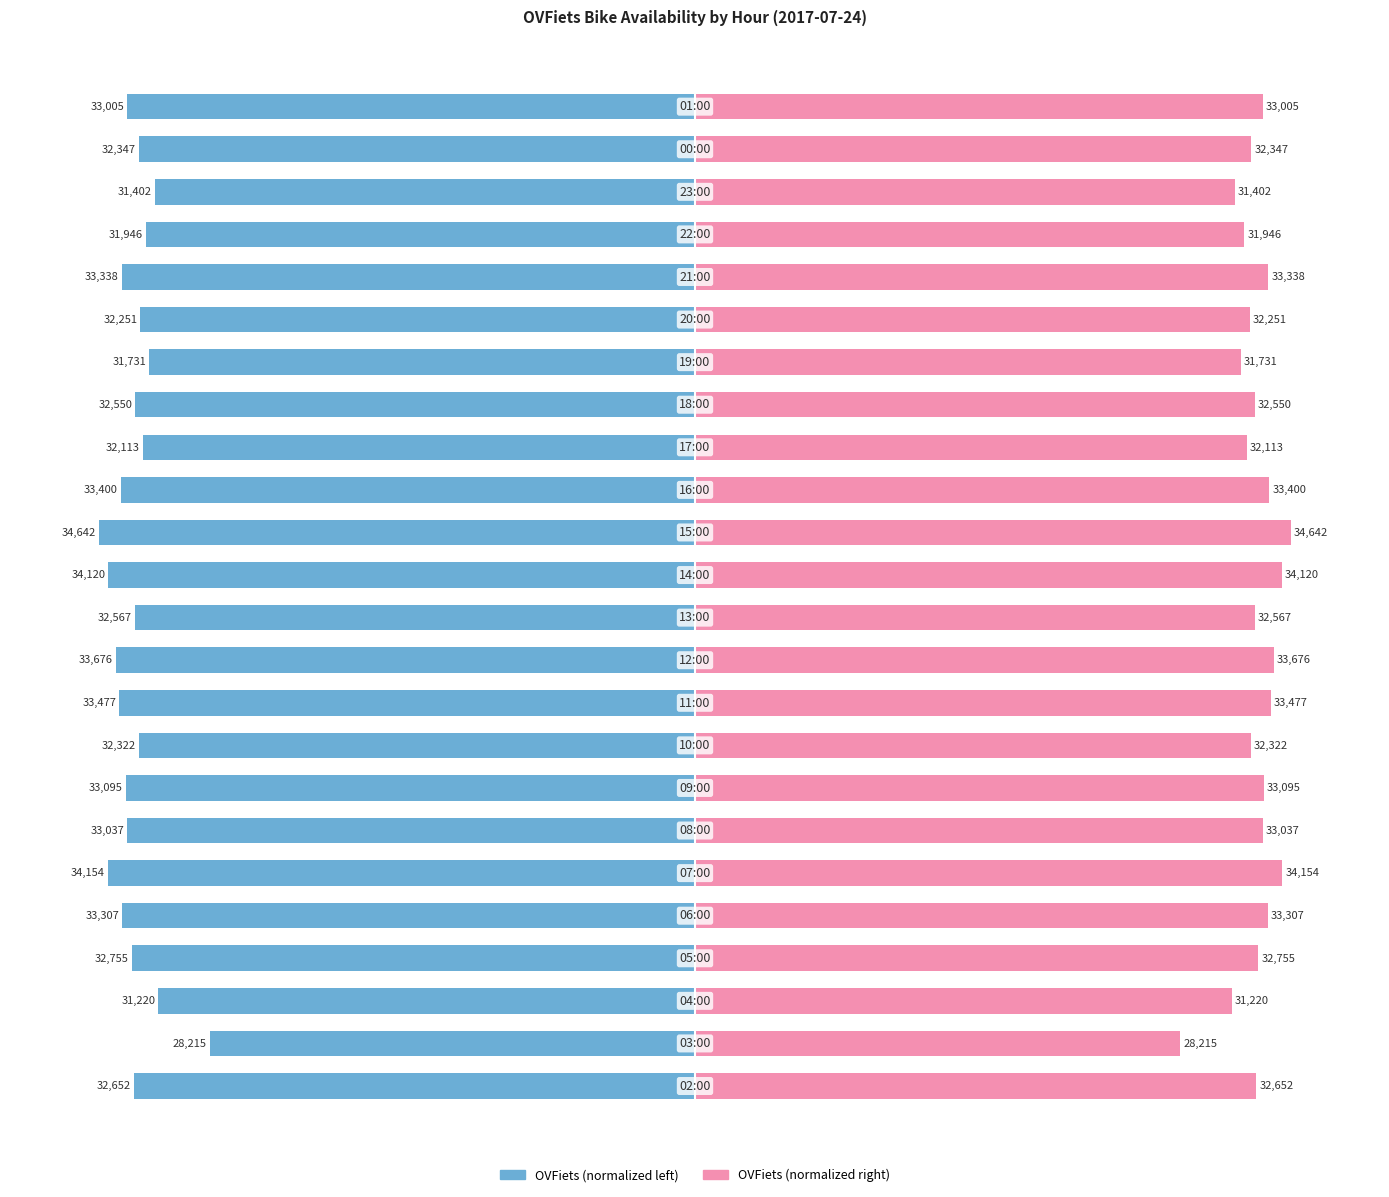

Rank the series by their maximum value, from lowest to highest.

OVFiets (left), OVFiets (right)